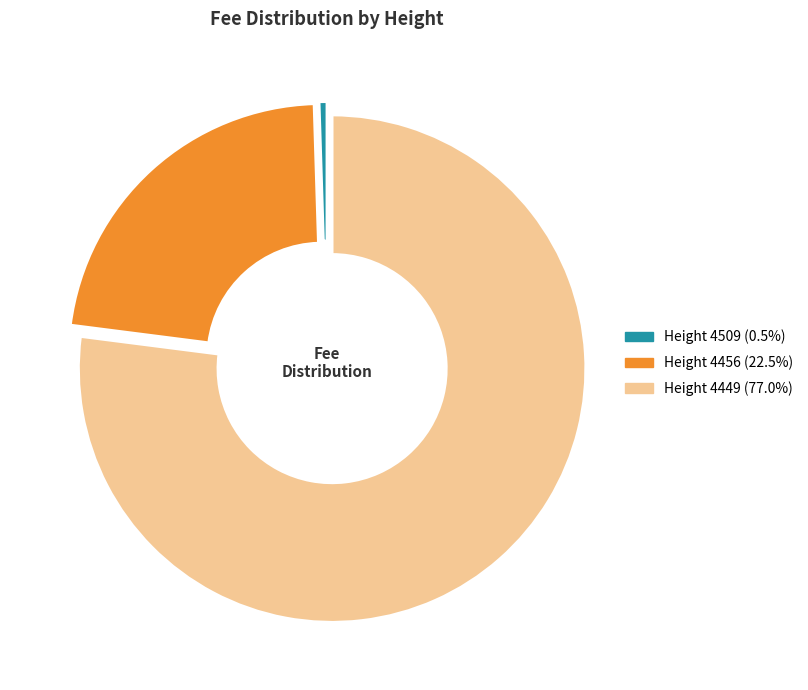

Which slice represents more than half of the pie?

Height 4449